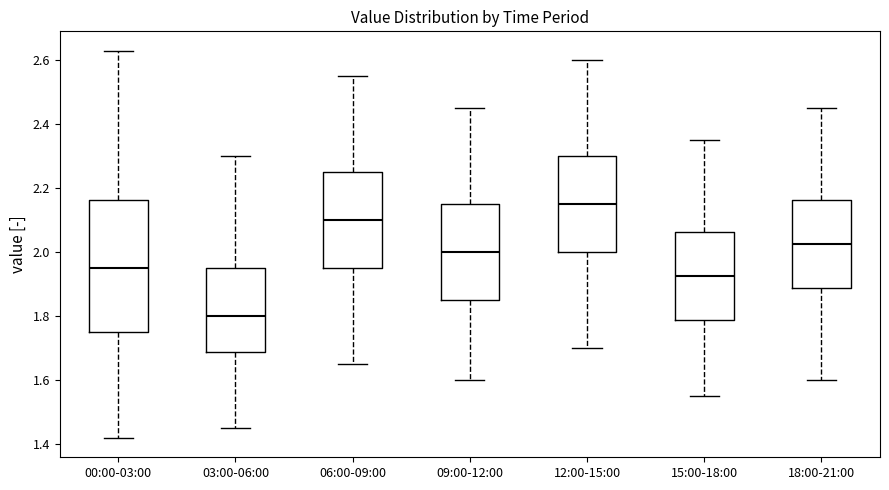

Reading left to right, transcribe this box plot: for each box, give where its median line is, the range the box spans, and where its two whiskers end, as read against the y-axis. The values are not printed on the chart, so give them approximately, as read against the axis.

00:00-03:00: median 1.96, box 1.76 to 2.16, whiskers 1.42 to 2.64
03:00-06:00: median 1.80, box 1.68 to 1.96, whiskers 1.46 to 2.30
06:00-09:00: median 2.10, box 1.96 to 2.26, whiskers 1.66 to 2.56
09:00-12:00: median 2.00, box 1.86 to 2.16, whiskers 1.60 to 2.46
12:00-15:00: median 2.16, box 2.00 to 2.30, whiskers 1.70 to 2.60
15:00-18:00: median 1.92, box 1.78 to 2.06, whiskers 1.56 to 2.36
18:00-21:00: median 2.02, box 1.88 to 2.16, whiskers 1.60 to 2.46